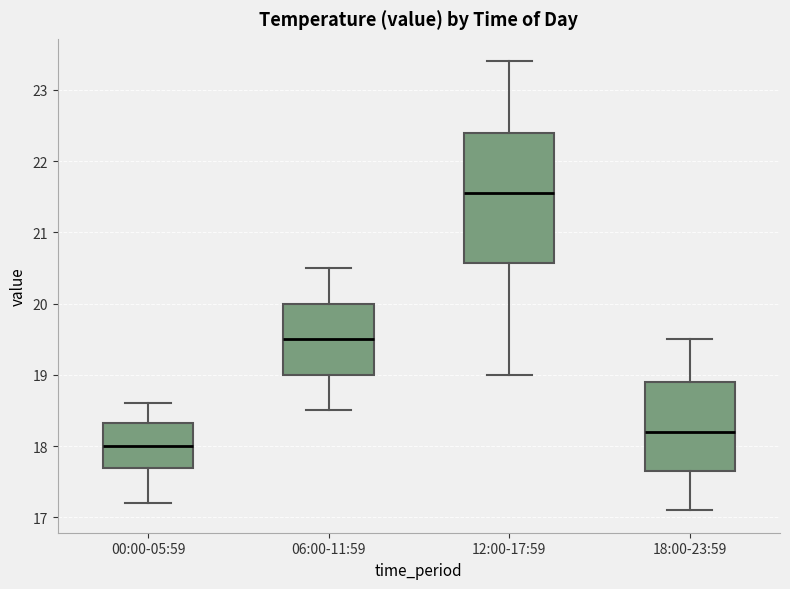

Where does the median line of the box for 18:00-23:59 sit on the y-axis? The values are not printed on the chart, so give them approximately, as read against the axis.

18.2